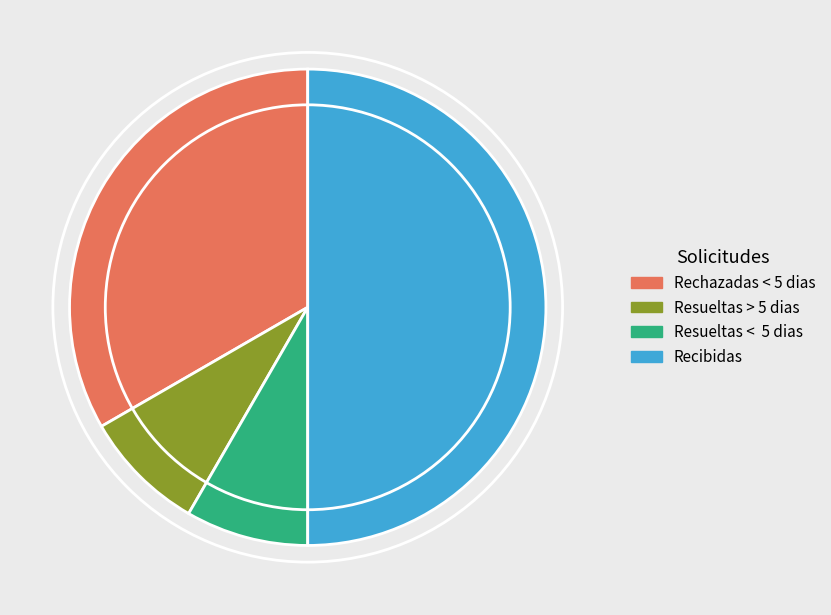

Does Rechazadas < 5 dias account for over 50% of the chart?

No